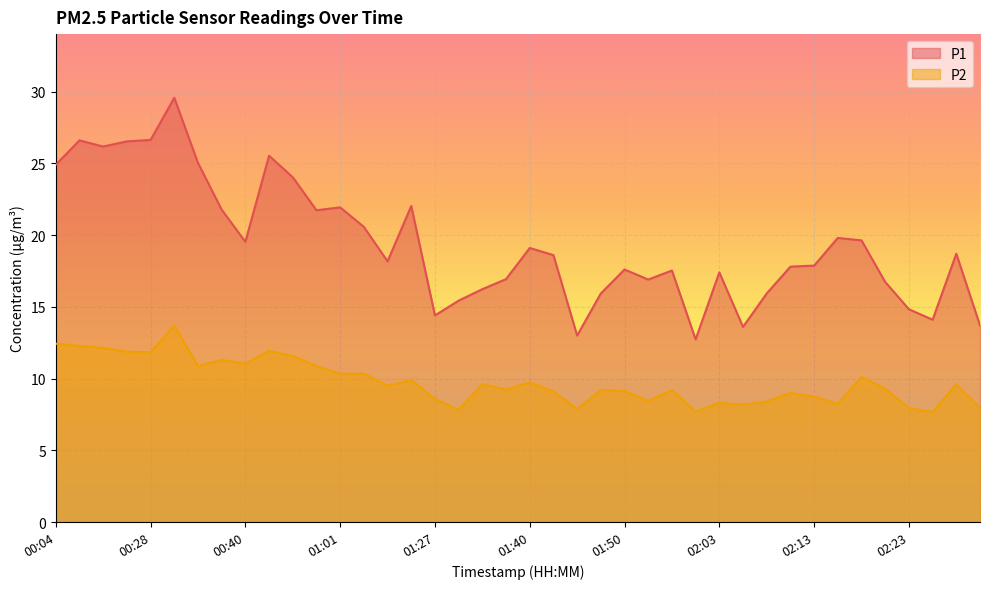

Which category has the lowest value across all series?

02:26